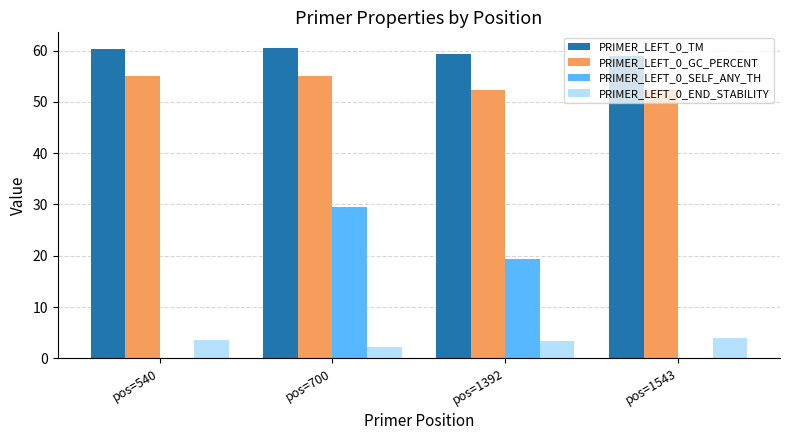

What is the sum of all PRIMER_LEFT_0_END_STABILITY values?

13.2